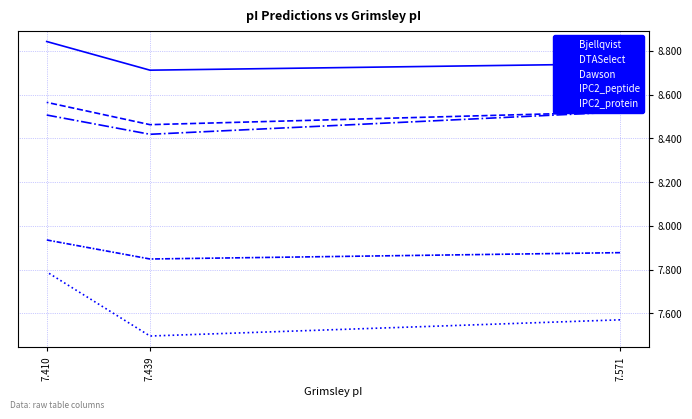

Which series has the largest total across all categories?

Bjellqvist